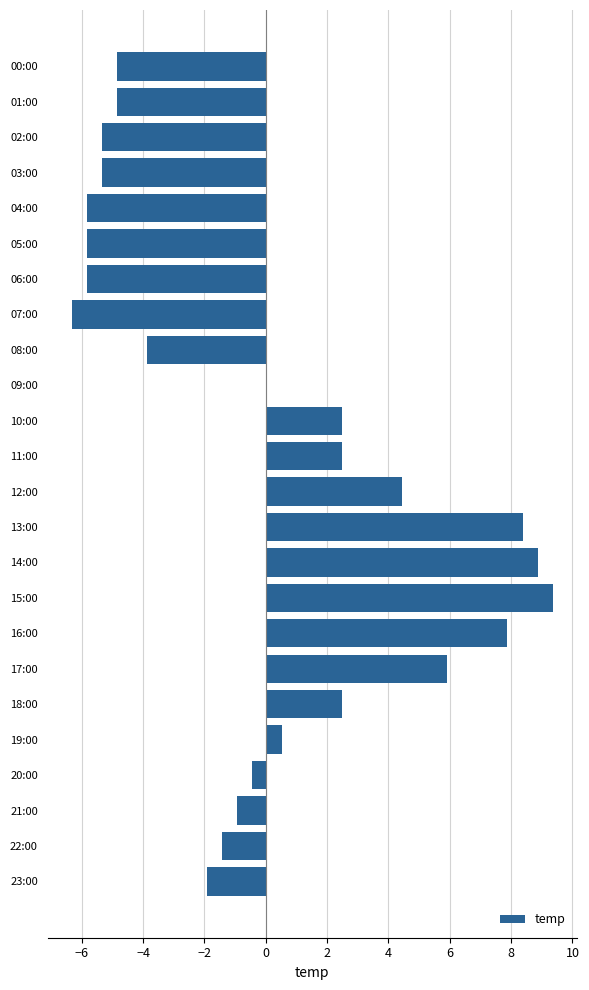

The value at 10:00 is 2.5. True or false?

True